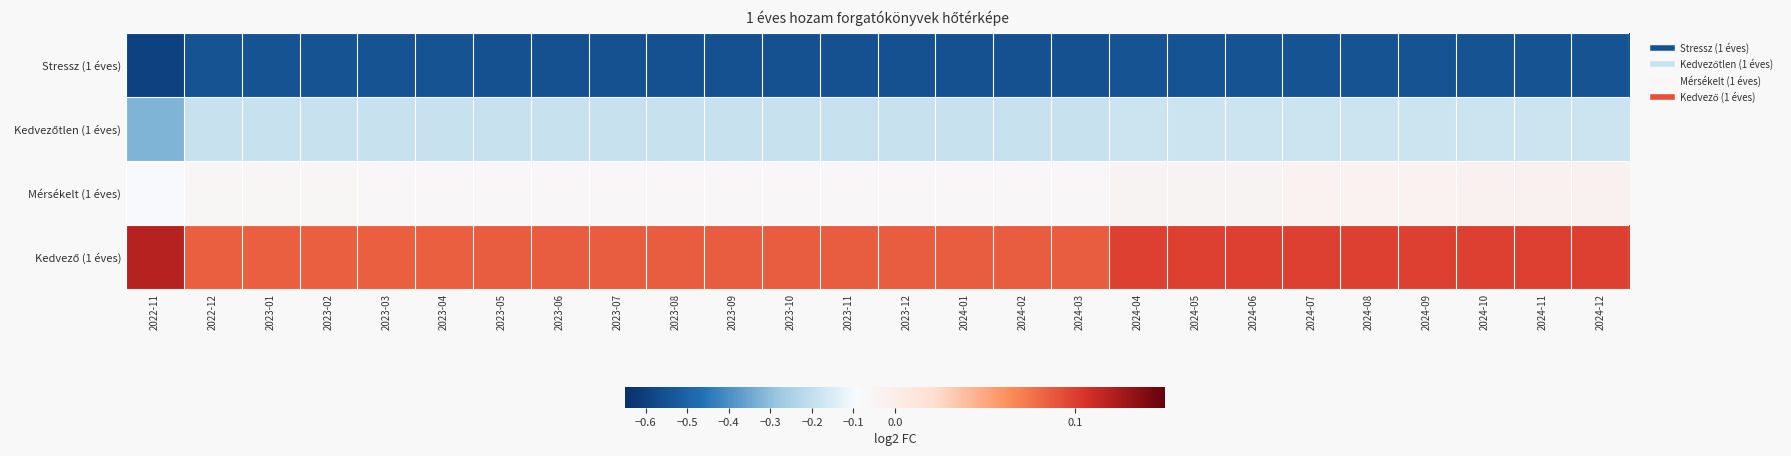

Between 2024-09 and 2024-01, which is larger?

2024-09